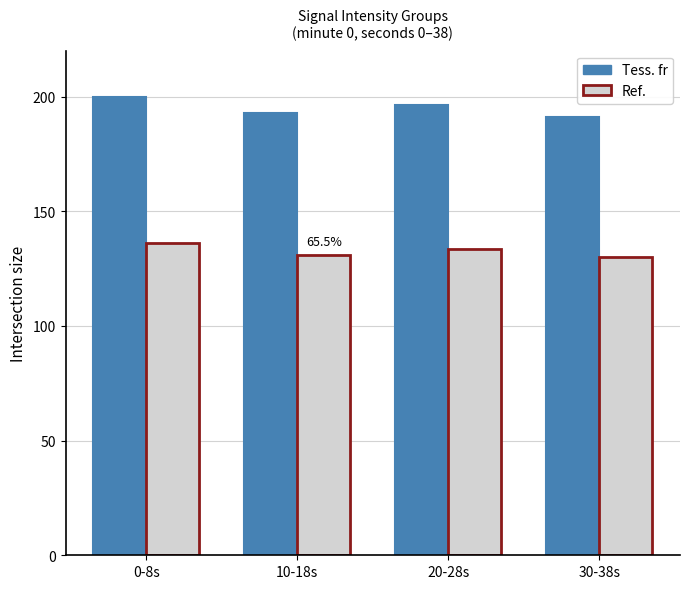

What is the maximum value for Tess. fr?

200.0